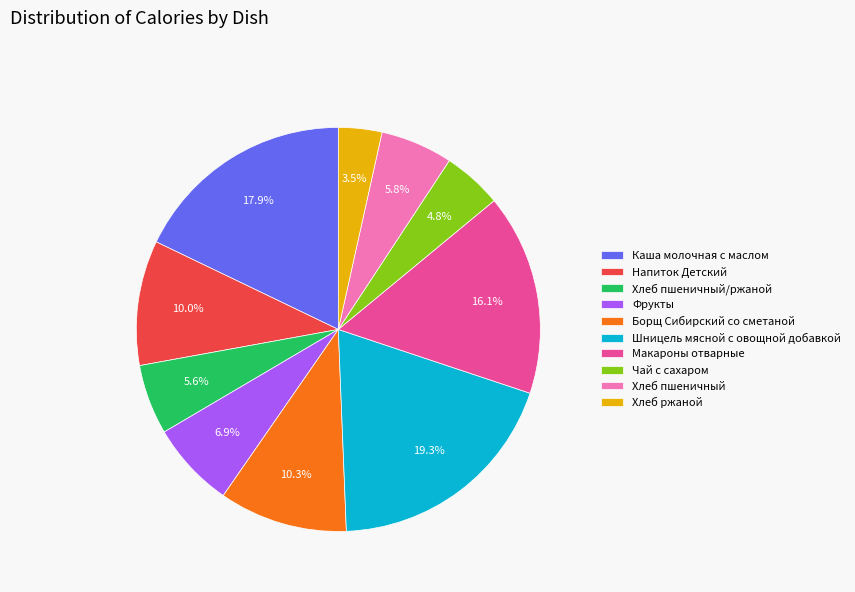

Does Напиток Детский represent more than half of the total?

No